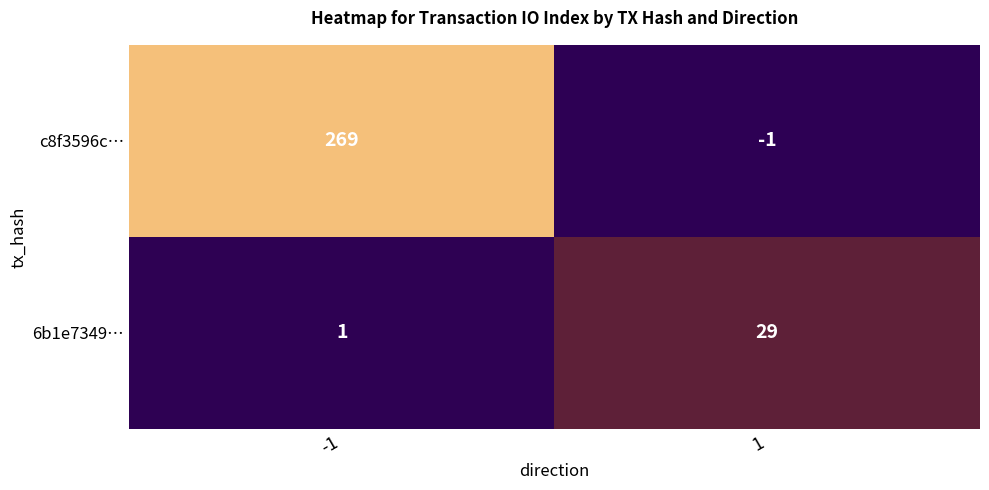

How many values in c8f3596c… are above zero?

1